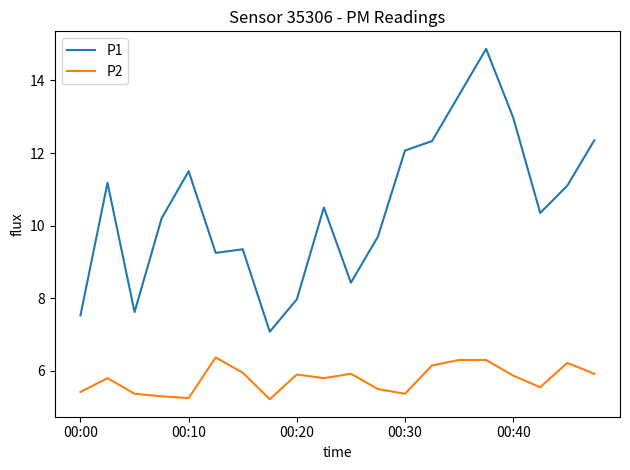

List the series in order of their overall mean, lowest first.

P2, P1